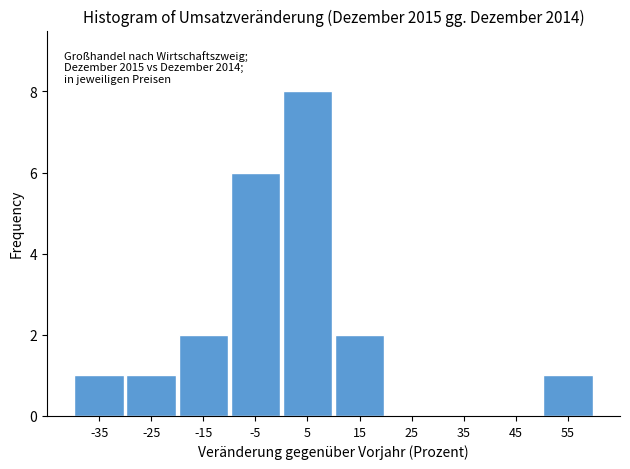

Which range on the x-axis has the tallest bar?

0 to 10